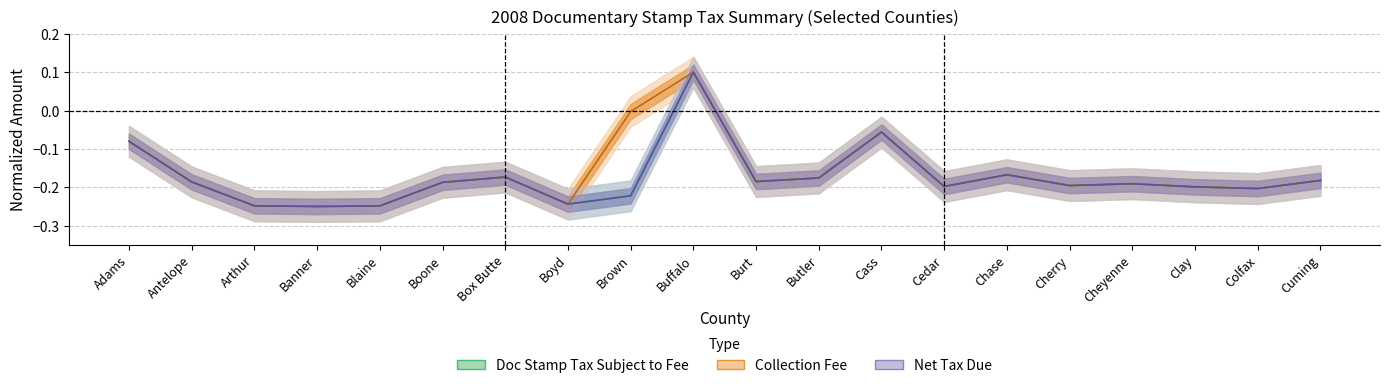

Does the chart have visible grid lines?

Yes